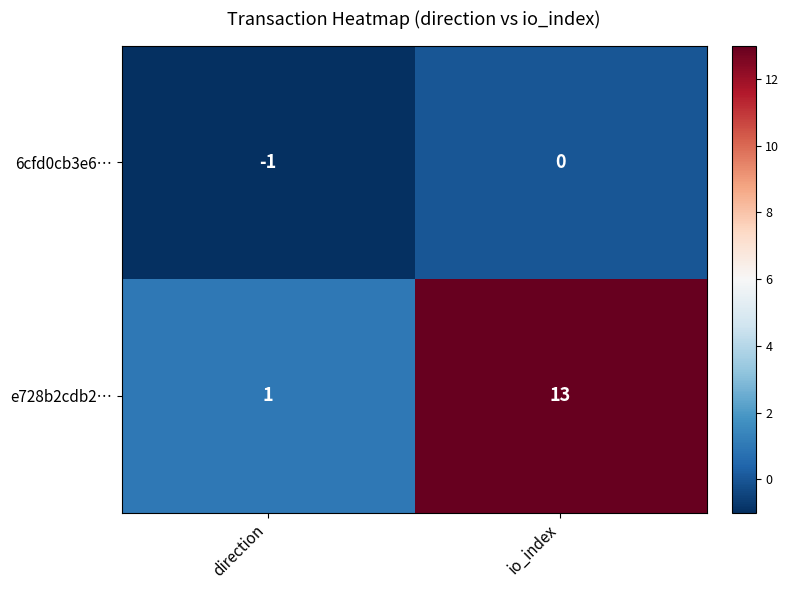

The 6cfd0cb3e6… series shows 0 at io_index. True or false?

True